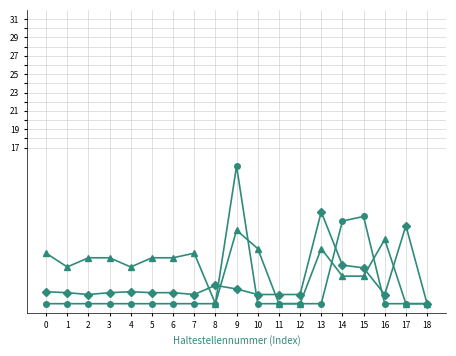

What is the spread (max minus min) of values at 3?

5.0